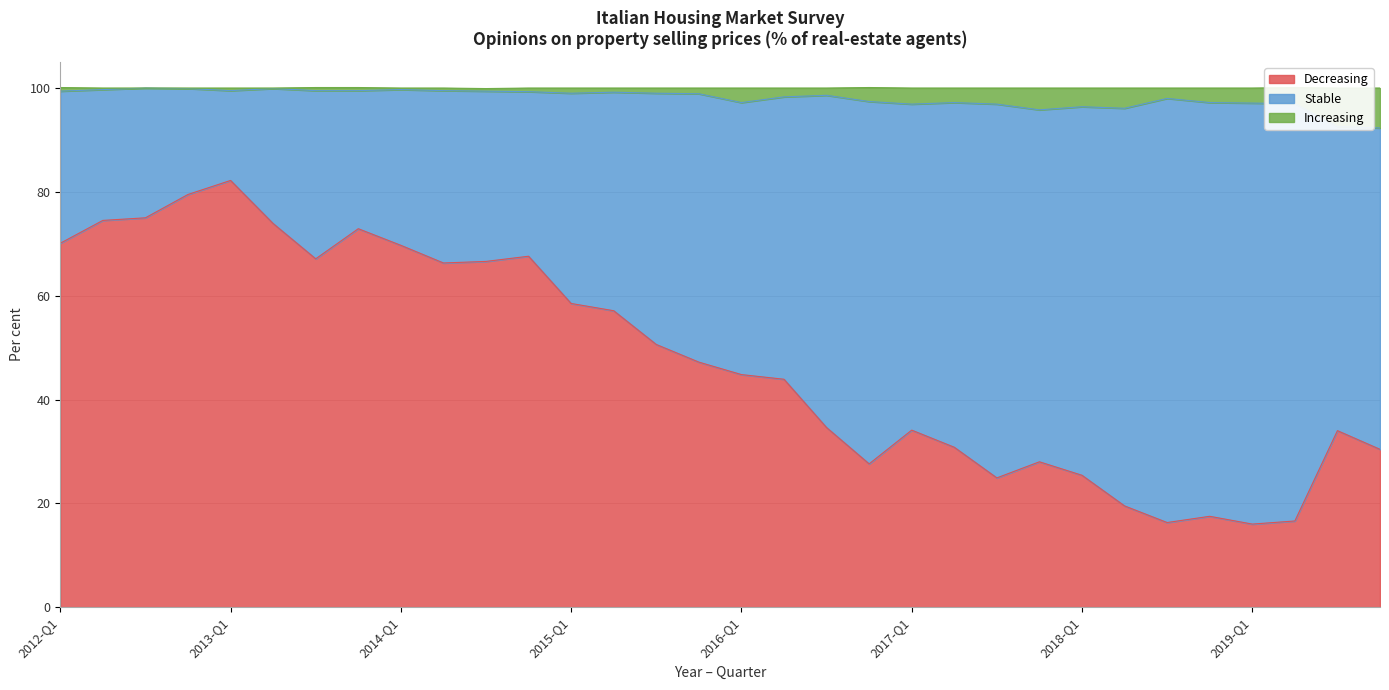

At which label does Decreasing reach its peak?

2013-Q1